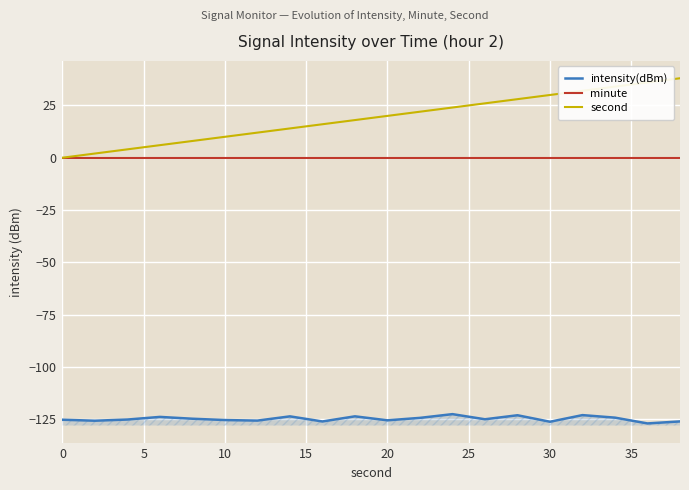

True or false: intensity(dBm) and second intersect in this chart.

False